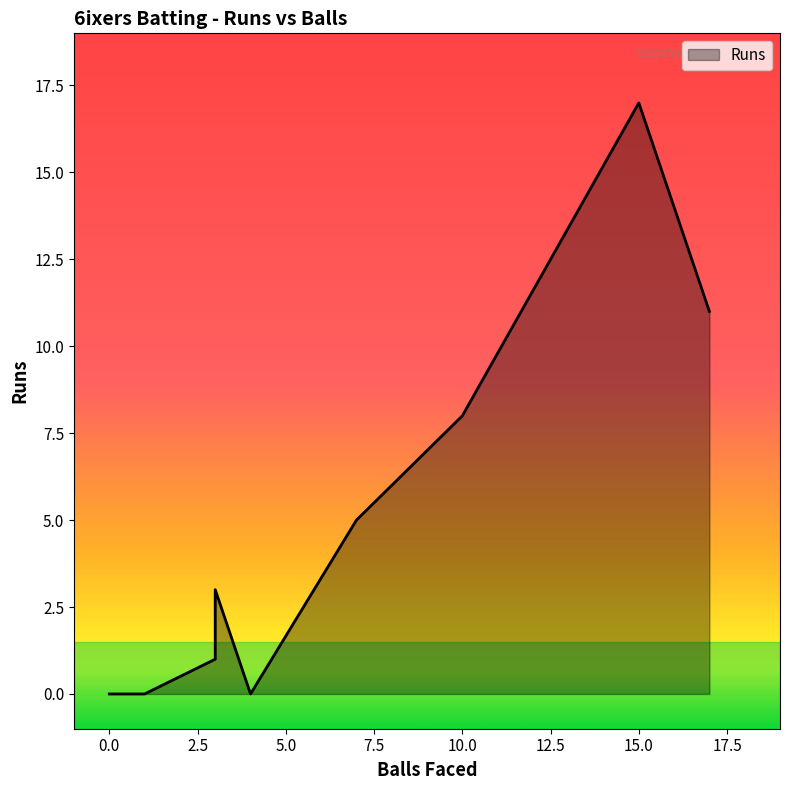

What is the maximum value shown in the chart?

17